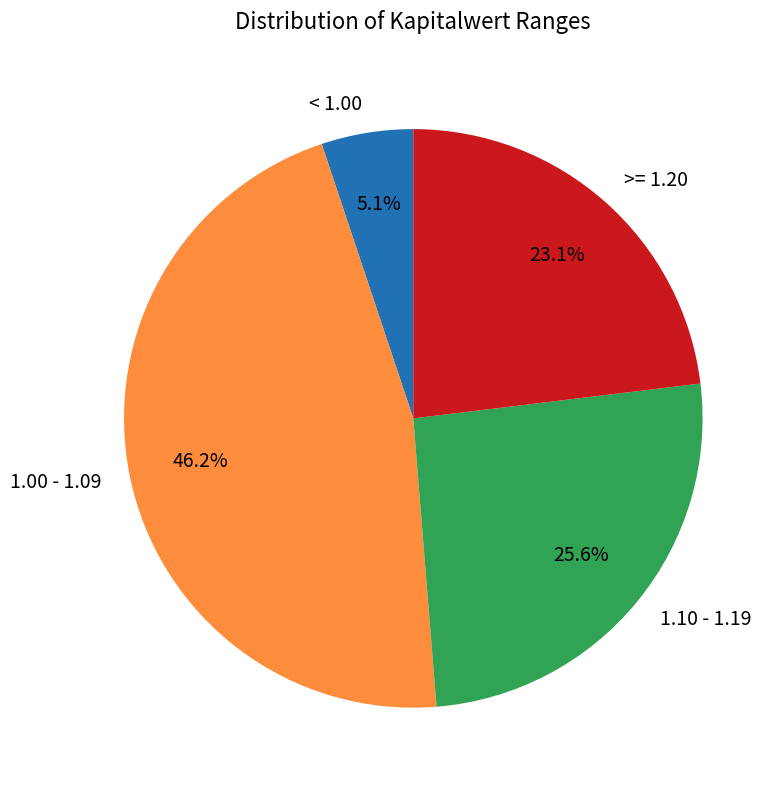

Count the number of slices in the pie.

4